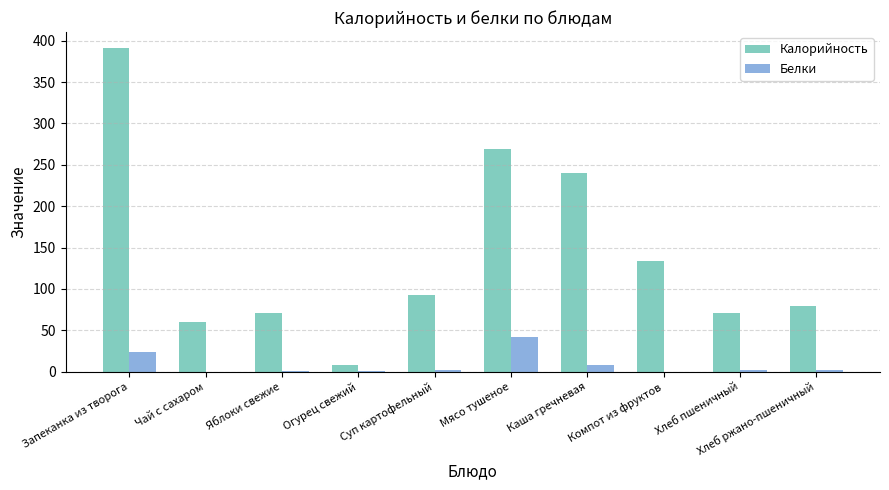

Which series has the largest total across all categories?

Калорийность